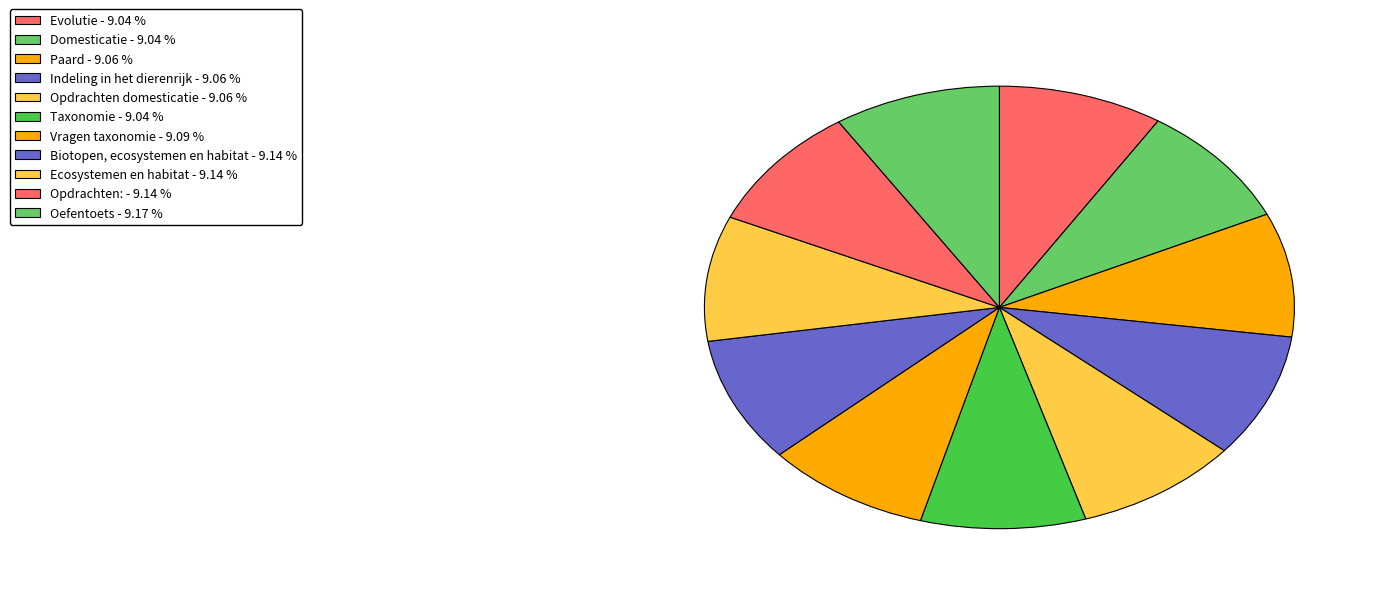

How many slices are in this pie chart?

11